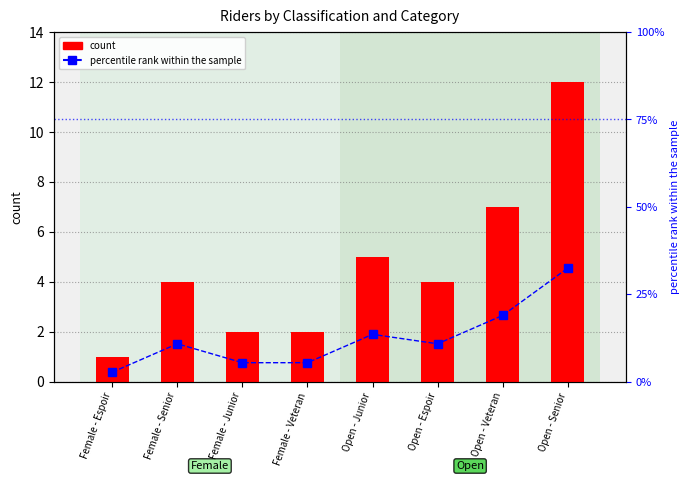

The count series shows 1.7 at Female - Espoir. True or false?

False